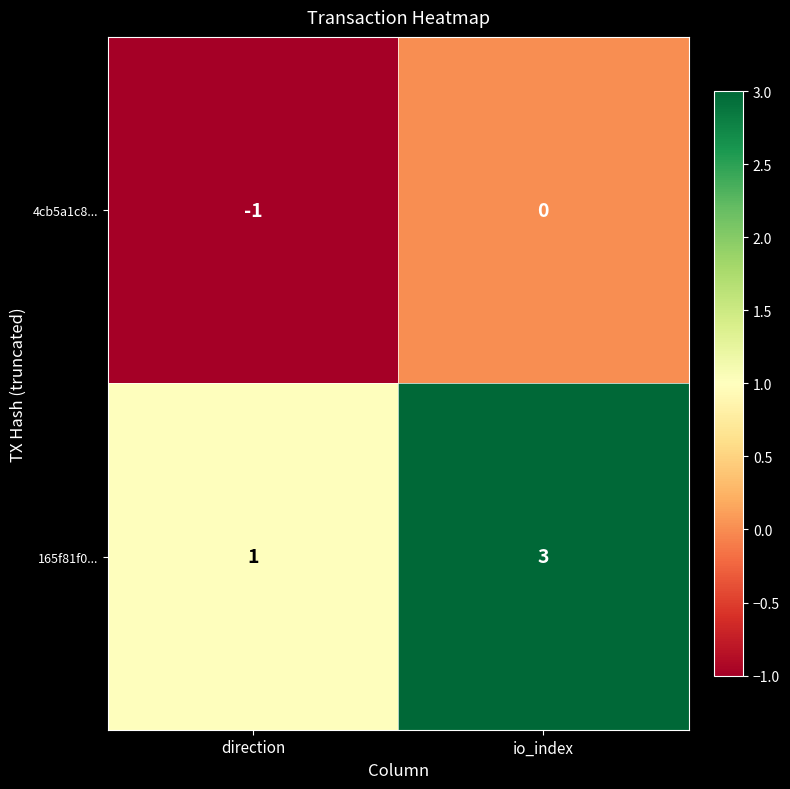

How many data points does each series have?

2